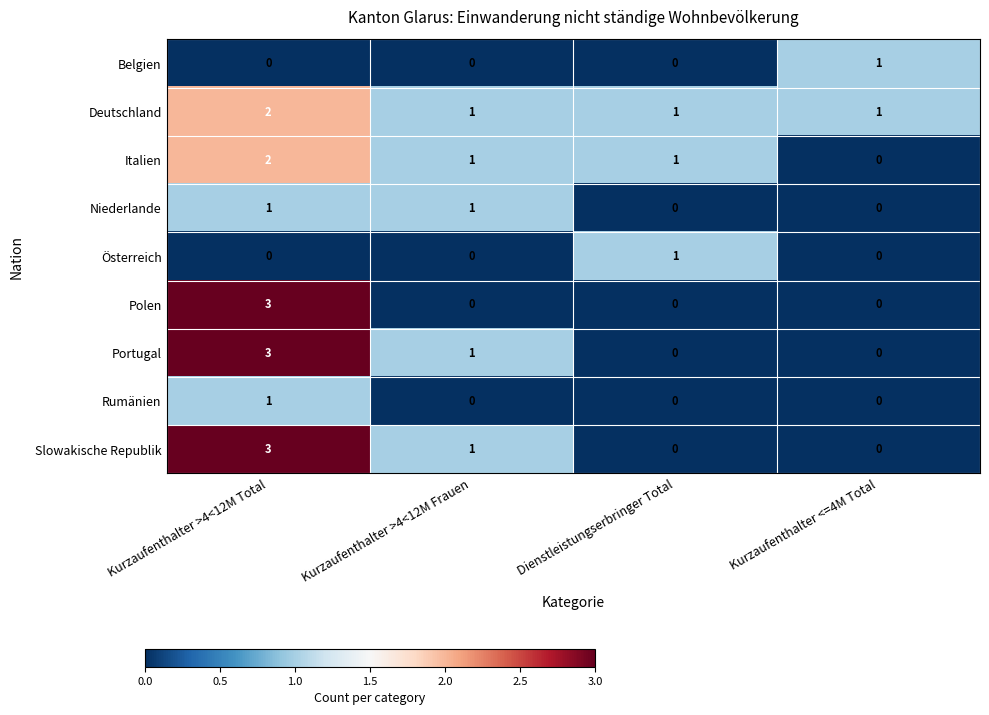

Count the Slowakische Republik values in the range 0 to 3.

4